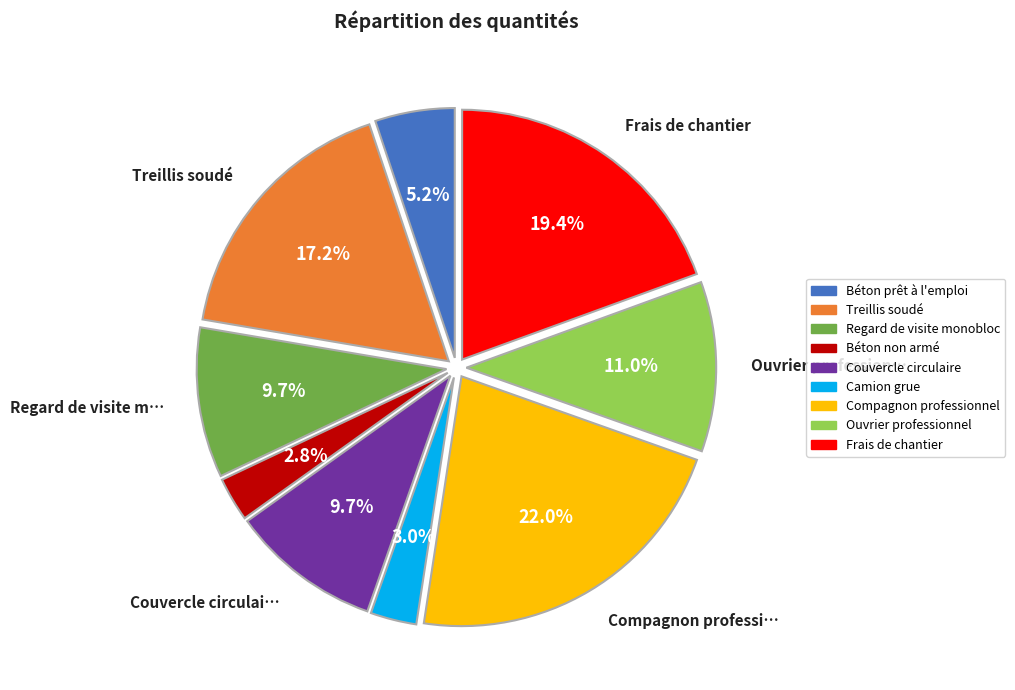

How many segments does this pie chart have?

9